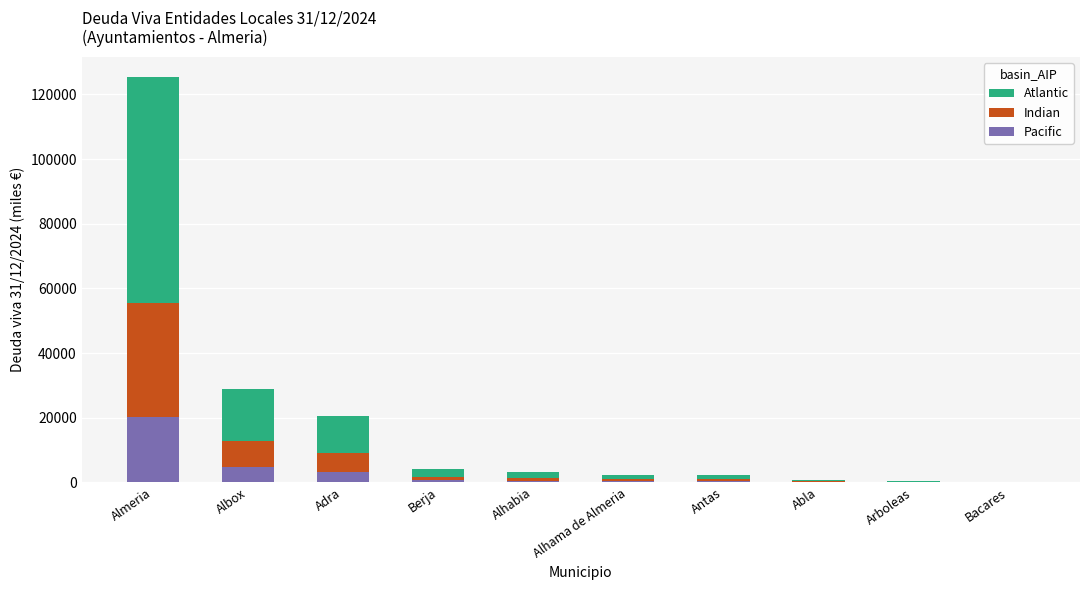

At which label does Pacific reach its peak?

Almeria